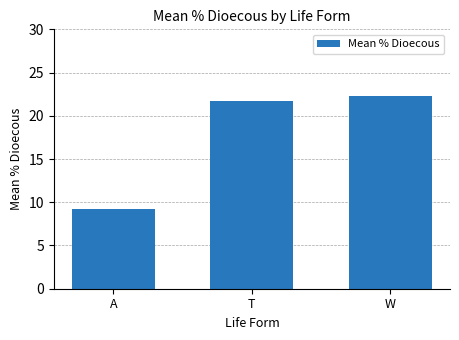

What is the greatest value displayed?

22.3